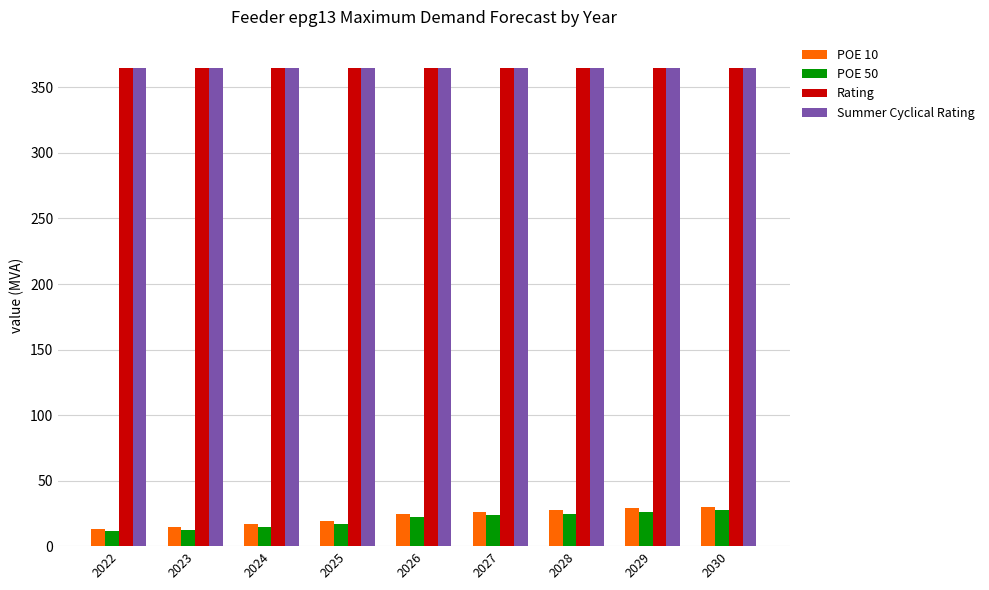

How many data points does each series have?

9